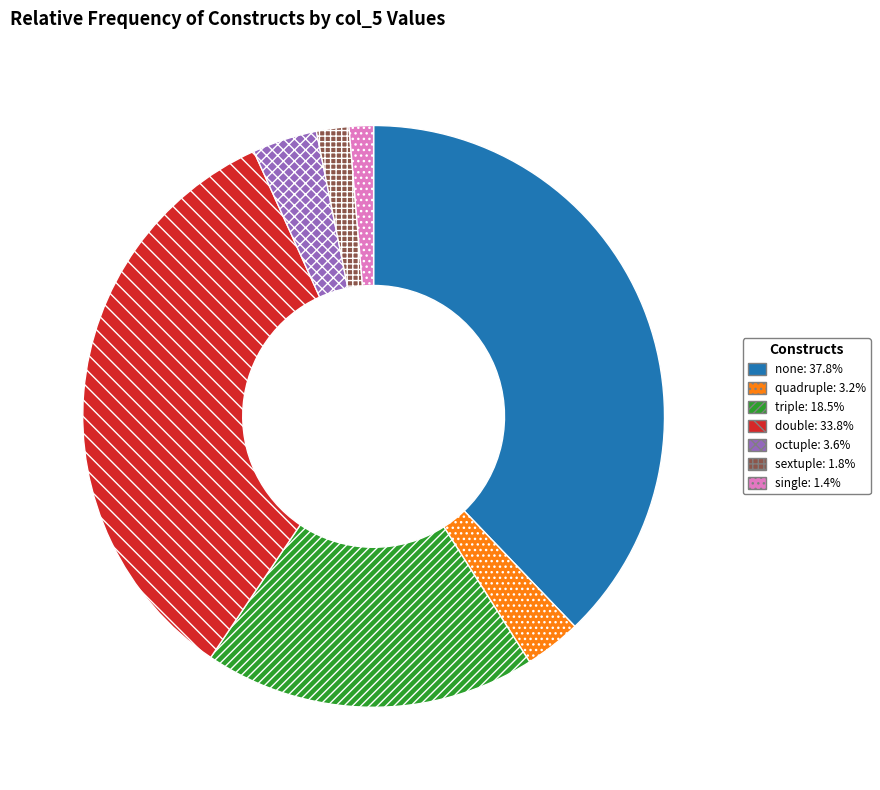

How many slices are in this pie chart?

7